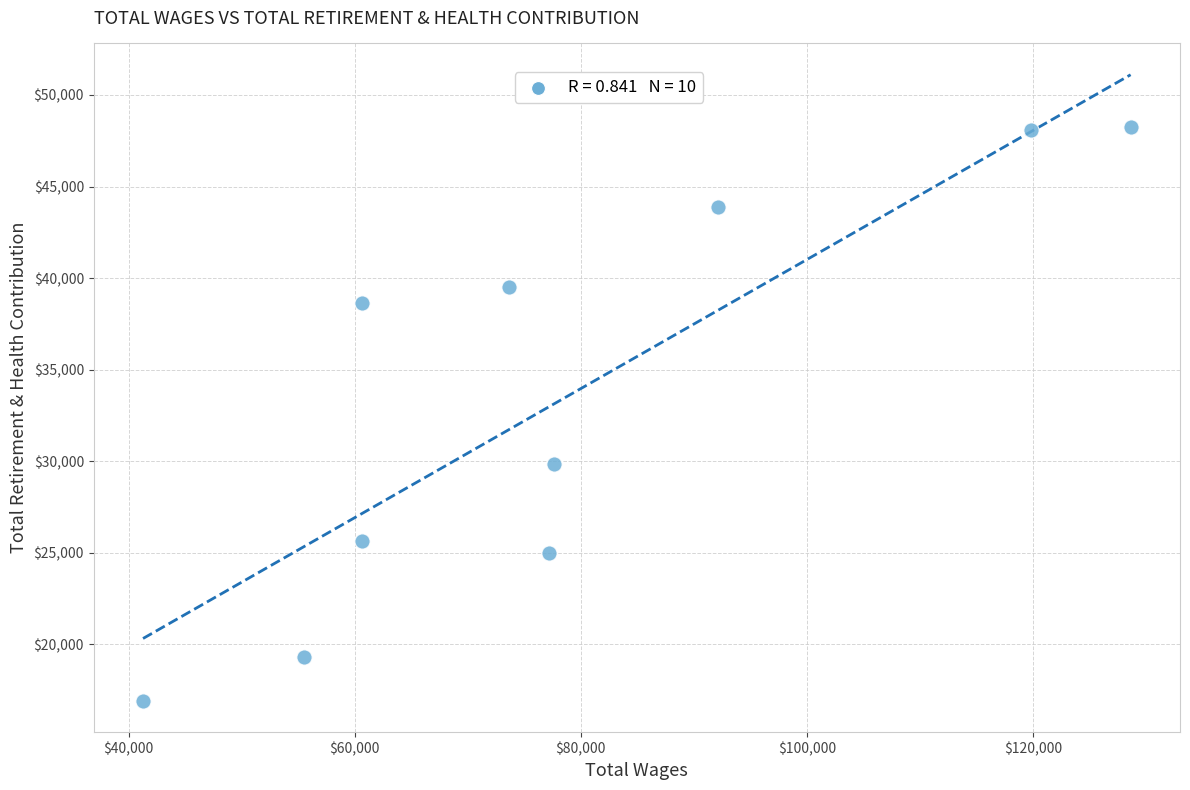

What is the average X value?

78718